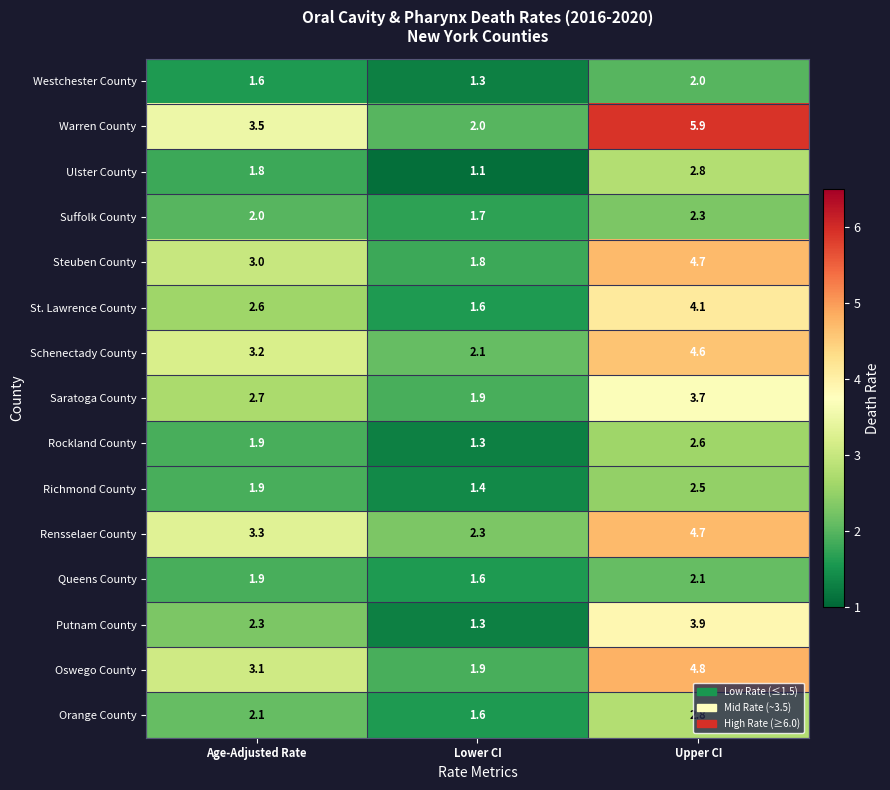

Which series has the widest spread of values?

Warren County